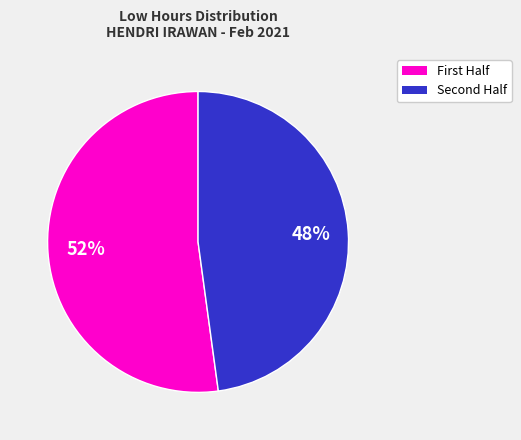

To the nearest percent, what is the average slice percentage?

50%